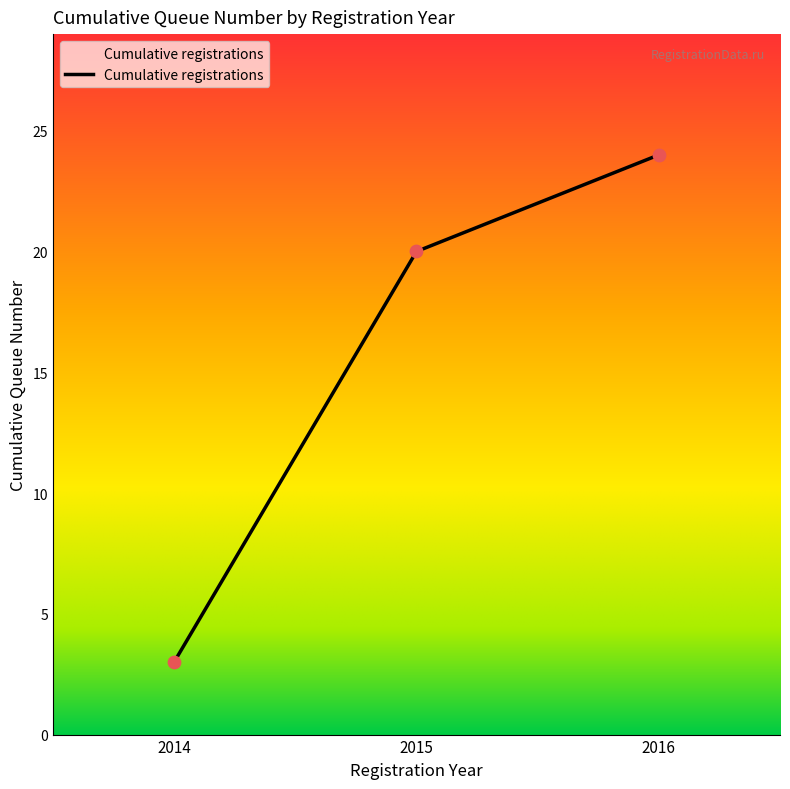

What is the change in value from 2014 to 2015?

+17